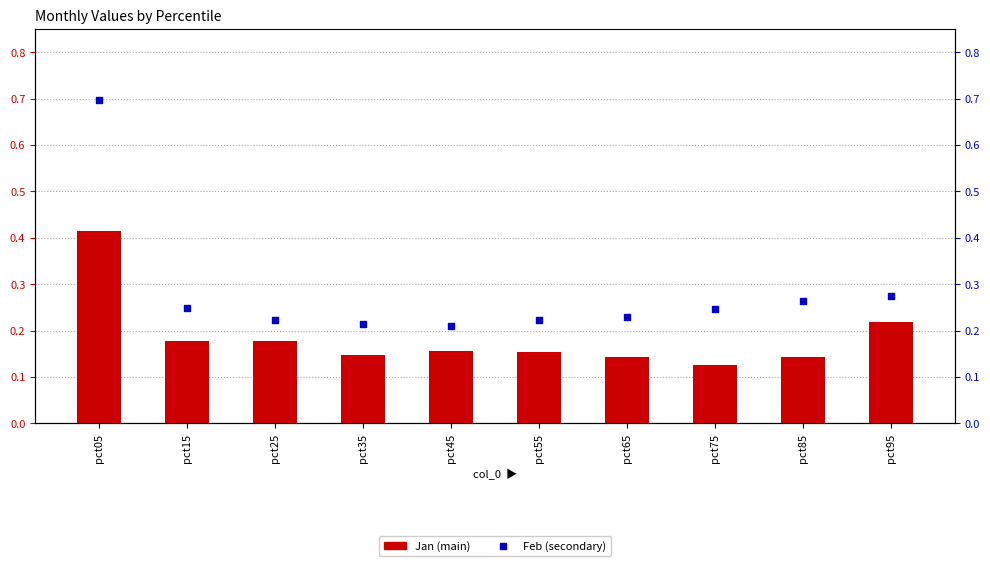

Which series has the largest Y range (max minus min)?

Feb